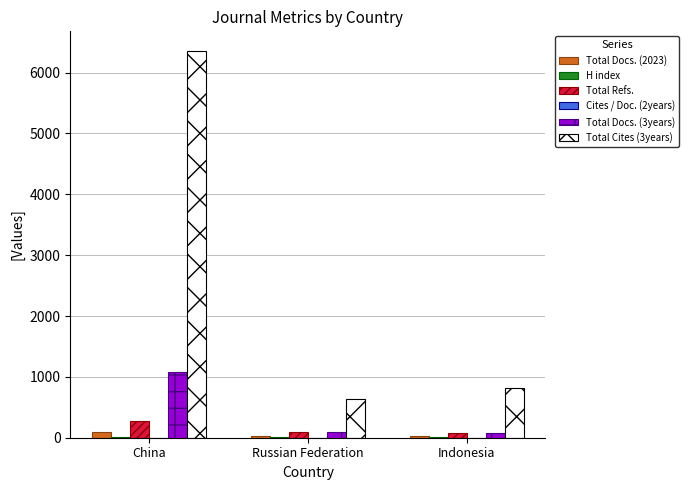

Which label corresponds to the largest value in the chart?

China